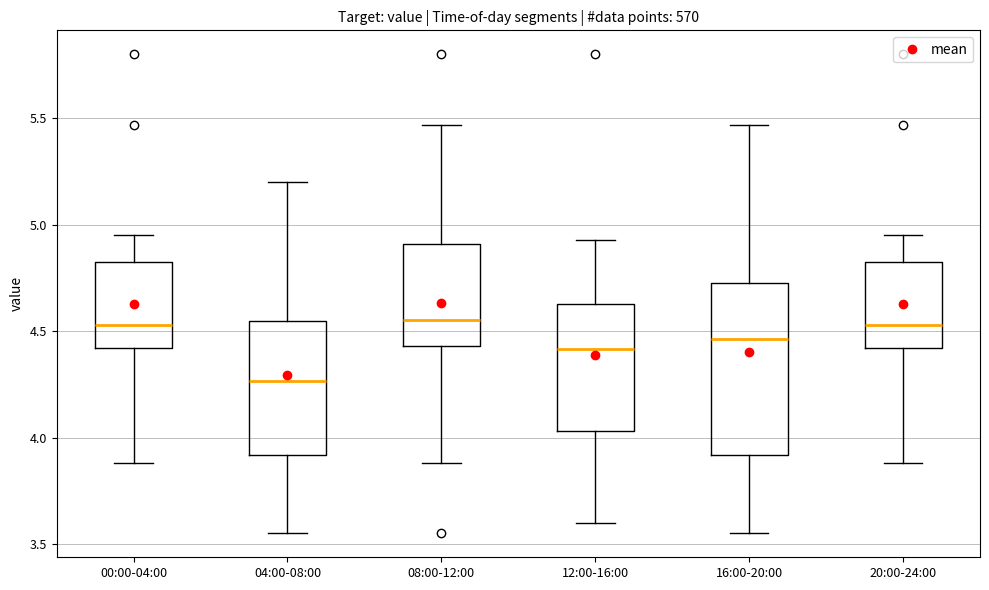

Reading left to right, read every box against the y-axis: the position of its median line, the range the box covers, and the ends of its whiskers. The values are not printed on the chart, so give them approximately, as read against the axis.

00:00-04:00: median 4.55, box 4.40 to 4.85, whiskers 3.90 to 4.95
04:00-08:00: median 4.25, box 3.90 to 4.55, whiskers 3.55 to 5.20
08:00-12:00: median 4.55, box 4.45 to 4.90, whiskers 3.90 to 5.45
12:00-16:00: median 4.40, box 4.05 to 4.65, whiskers 3.60 to 4.95
16:00-20:00: median 4.45, box 3.90 to 4.75, whiskers 3.55 to 5.45
20:00-24:00: median 4.55, box 4.40 to 4.85, whiskers 3.90 to 4.95